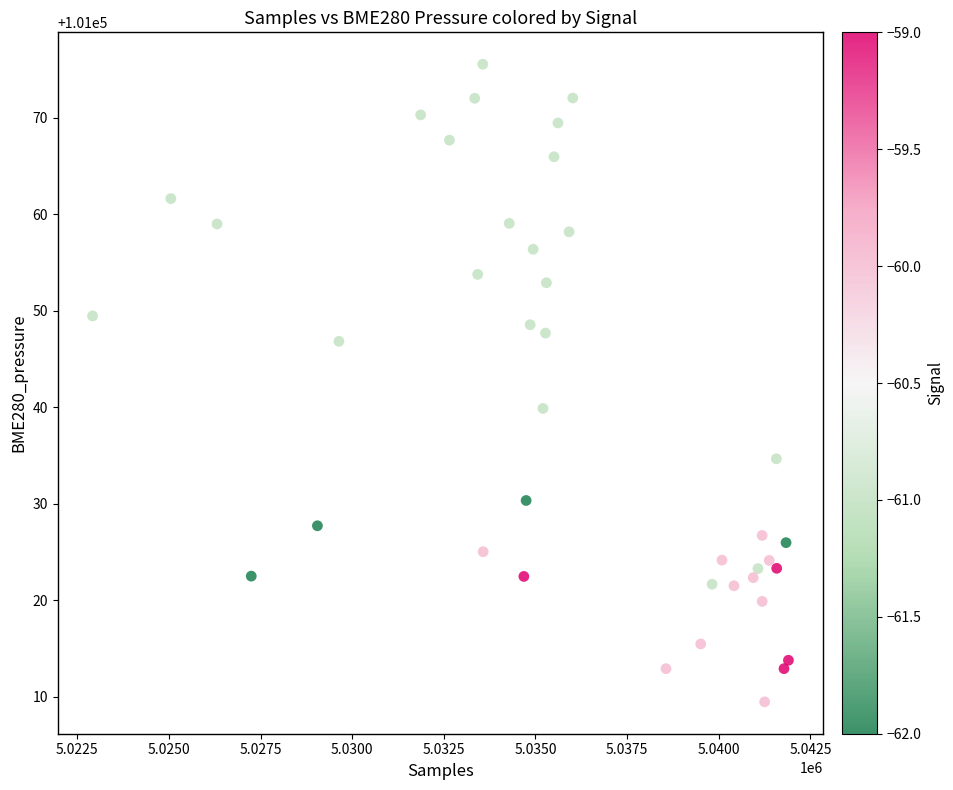

What Y value in the scatter plot is closest to 101042?

101039.9